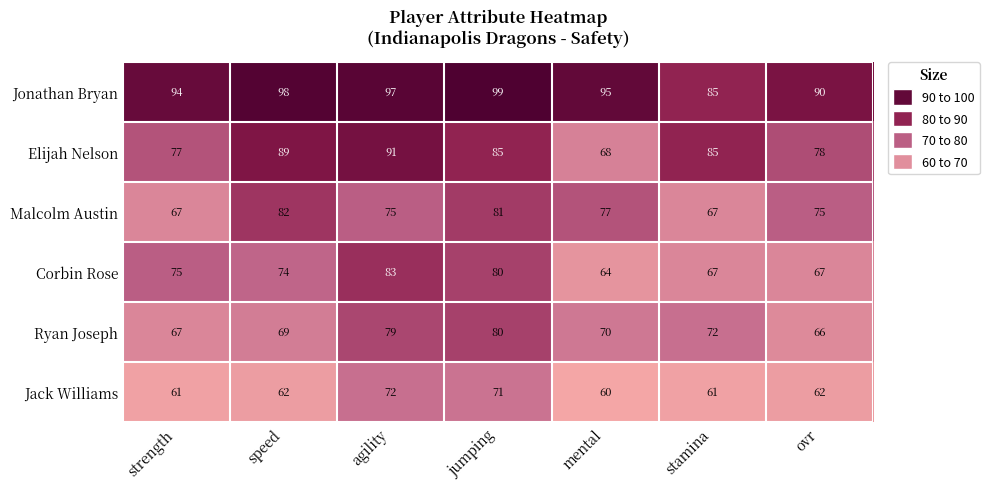

At which category does the chart reach its minimum across all series?

mental